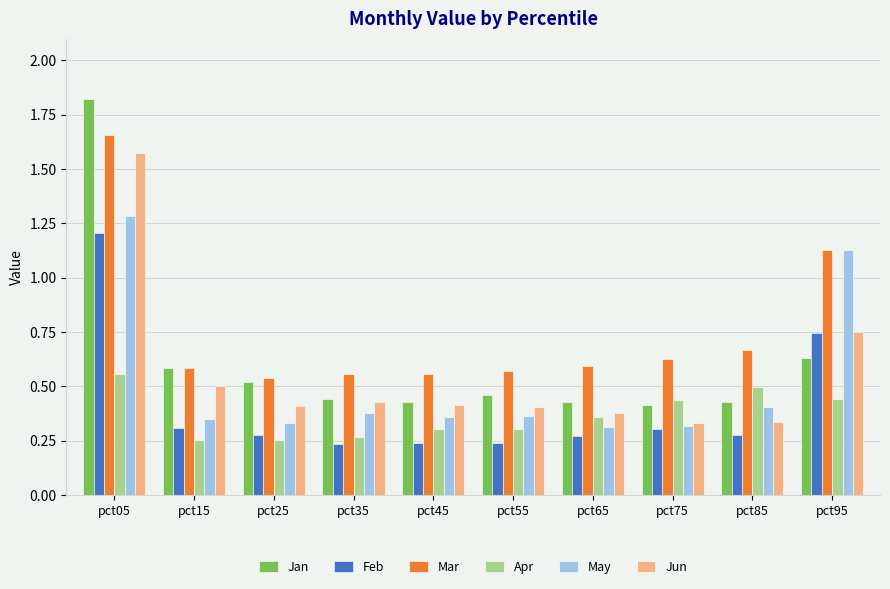

What is the difference between the maximum and minimum values in the Feb series?

1.0